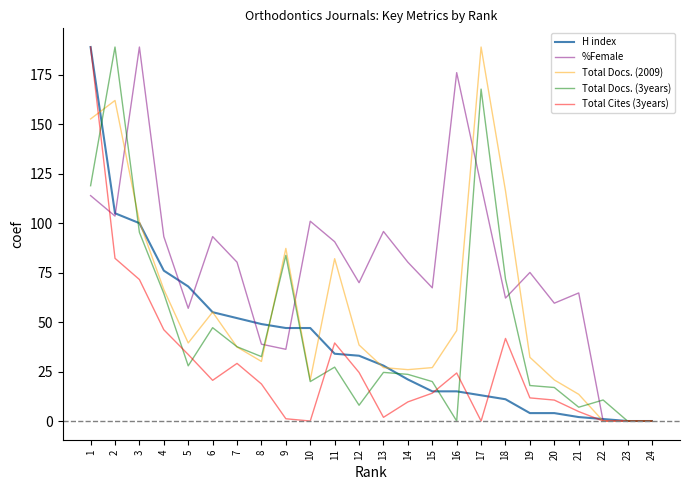

Is it true that Total Docs. (3years) equals 75.6 at 6?

False